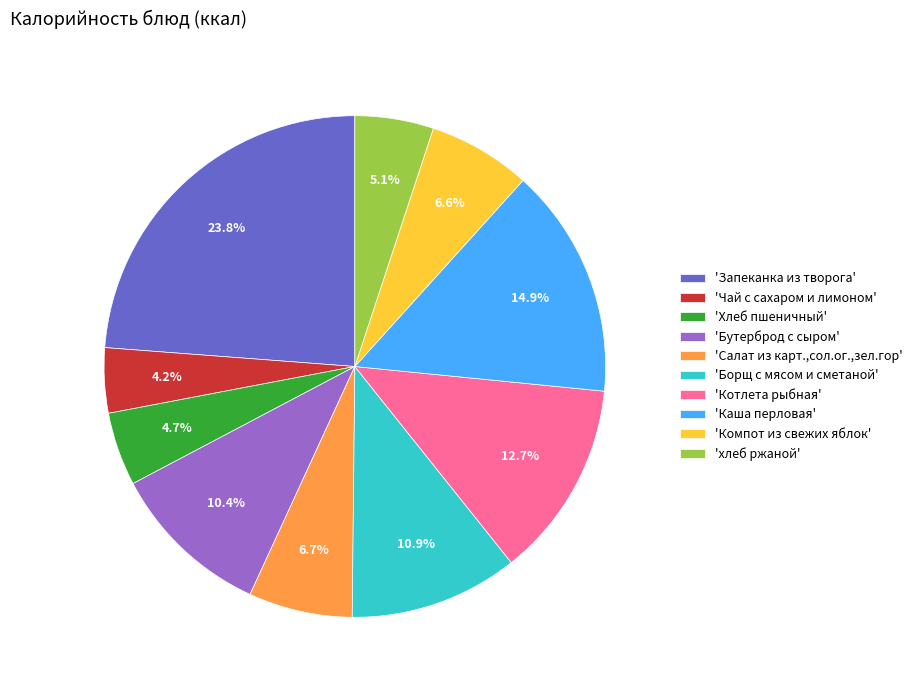

Combined, what portion of the pie is 'хлеб ржаной' and 'Компот из свежих яблок'?

11.7%